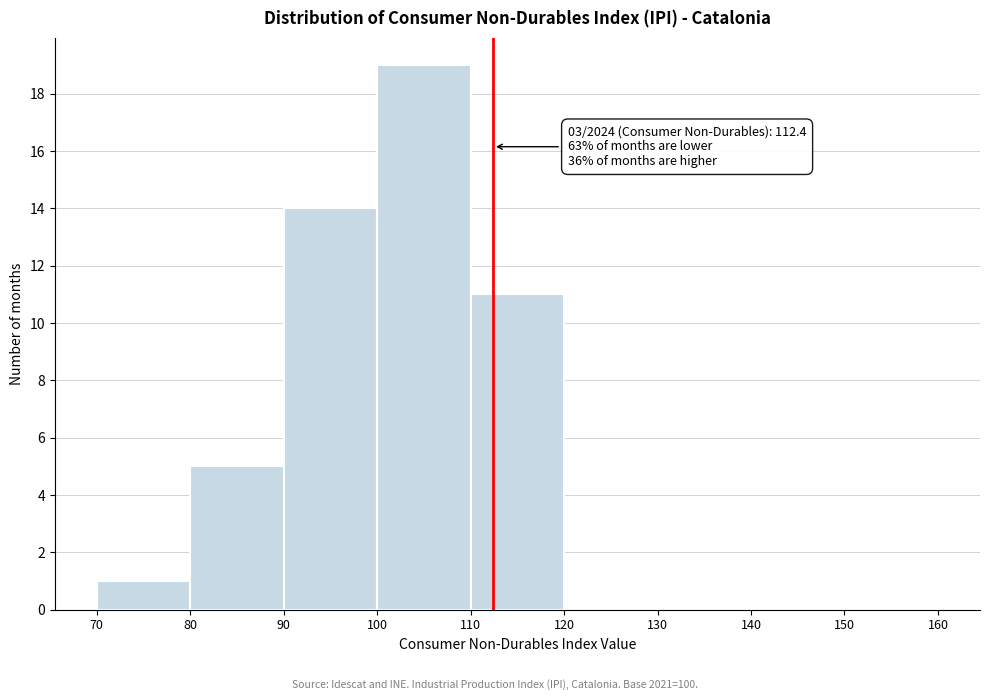

Which range on the x-axis has the tallest bar?

100 to 110